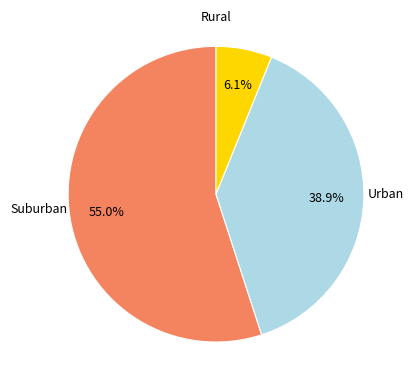

Is there any slice that represents more than half of the pie?

Yes